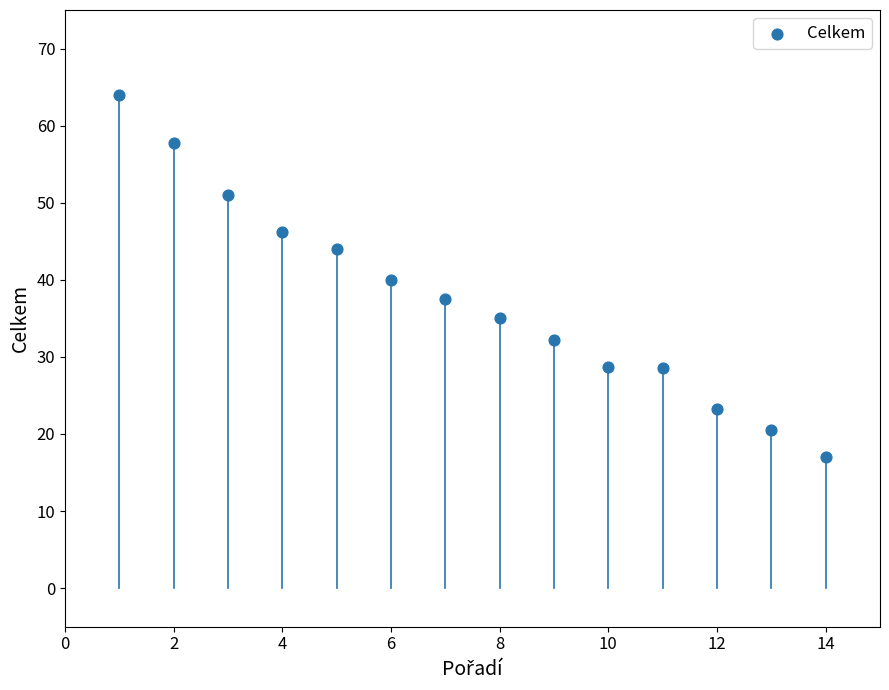

What is the range of X values (max minus min)?

13.0